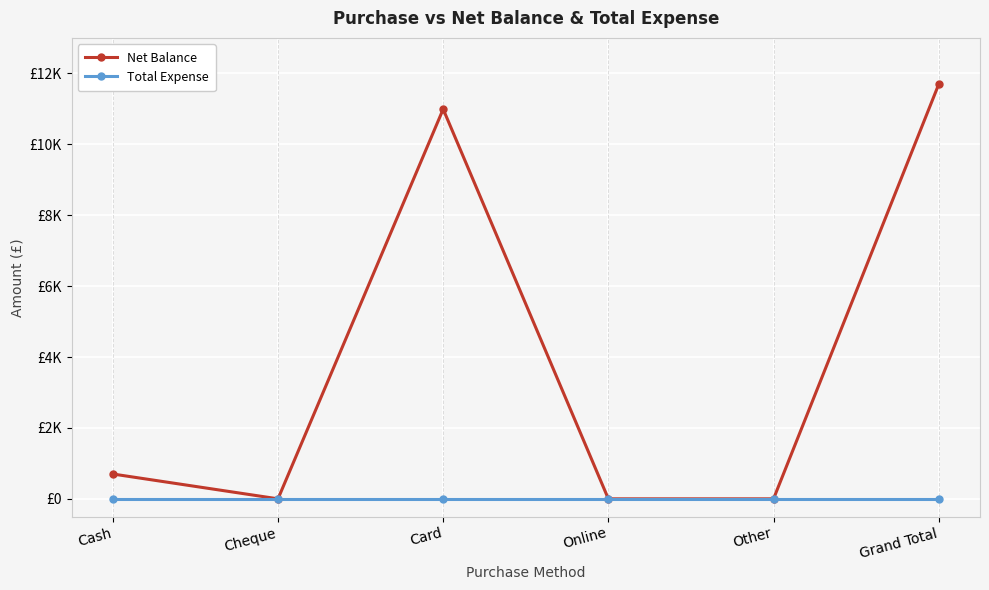

What are all the series names shown in the legend?

Net Balance, Total Expense